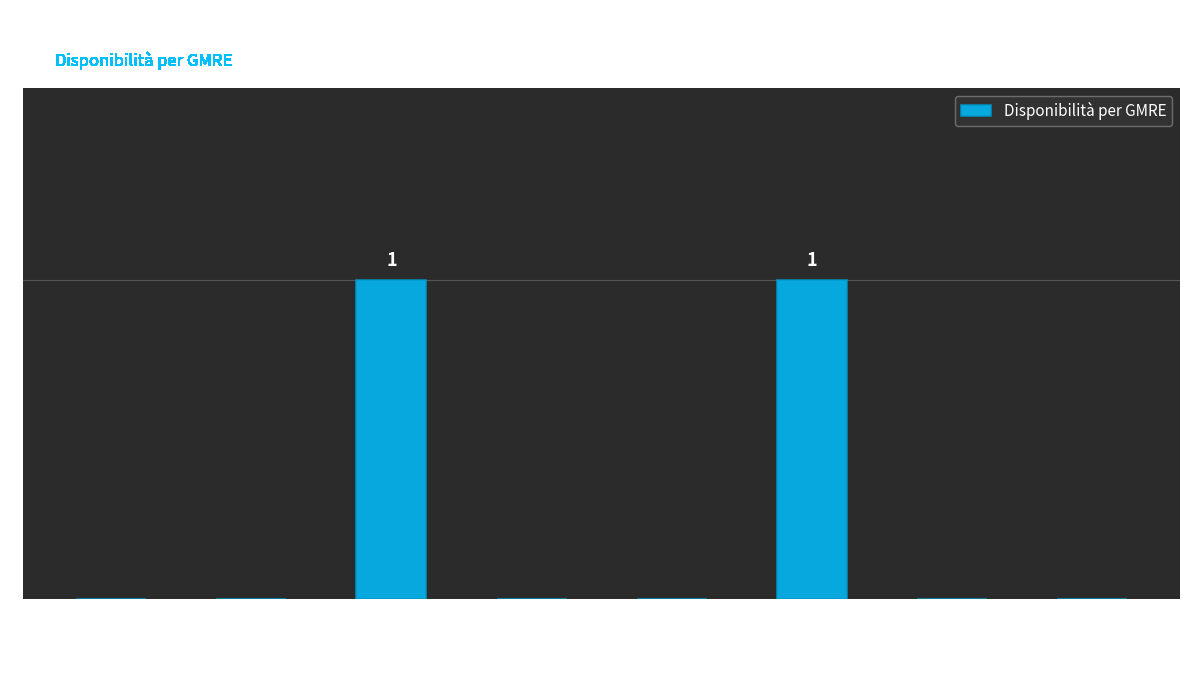

The value at Verbano-Cusio-Ossola is 1. True or false?

False